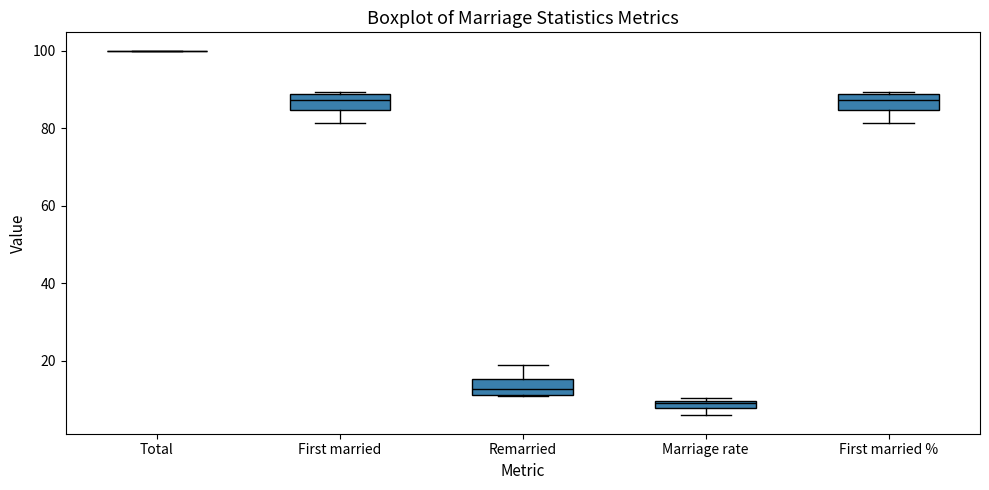

Where is the upper edge of the box for Marriage rate on the y-axis? The values are not printed on the chart, so give them approximately, as read against the axis.

10